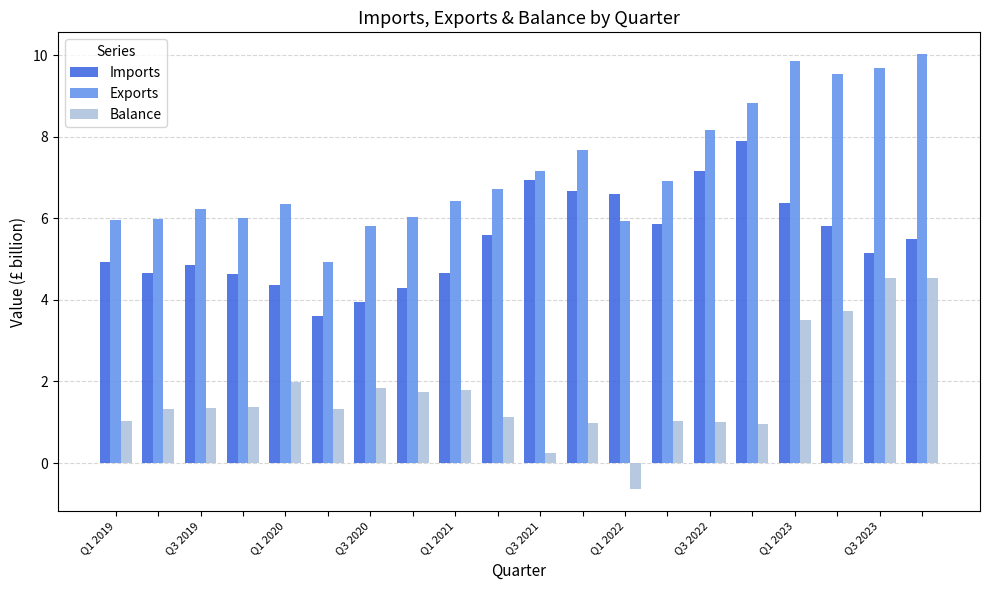

Count the number of categories in the chart.

20